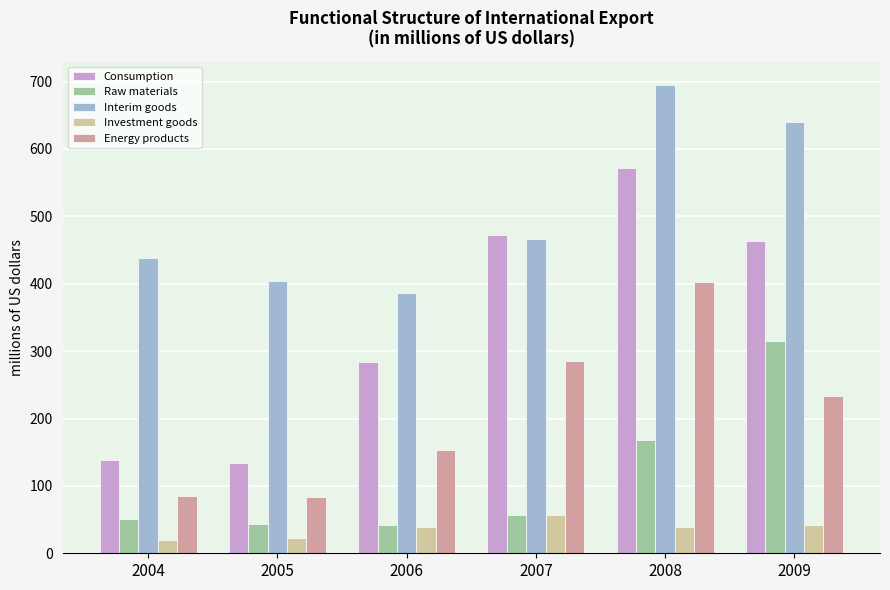

Rank the series at 2008 from lowest to highest value.

Investment goods, Raw materials, Energy products, Consumption, Interim goods